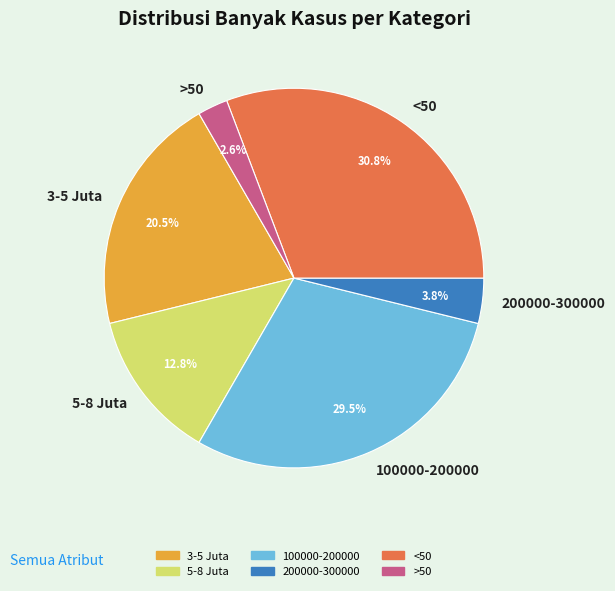

What is the smallest slice in the pie chart?

>50